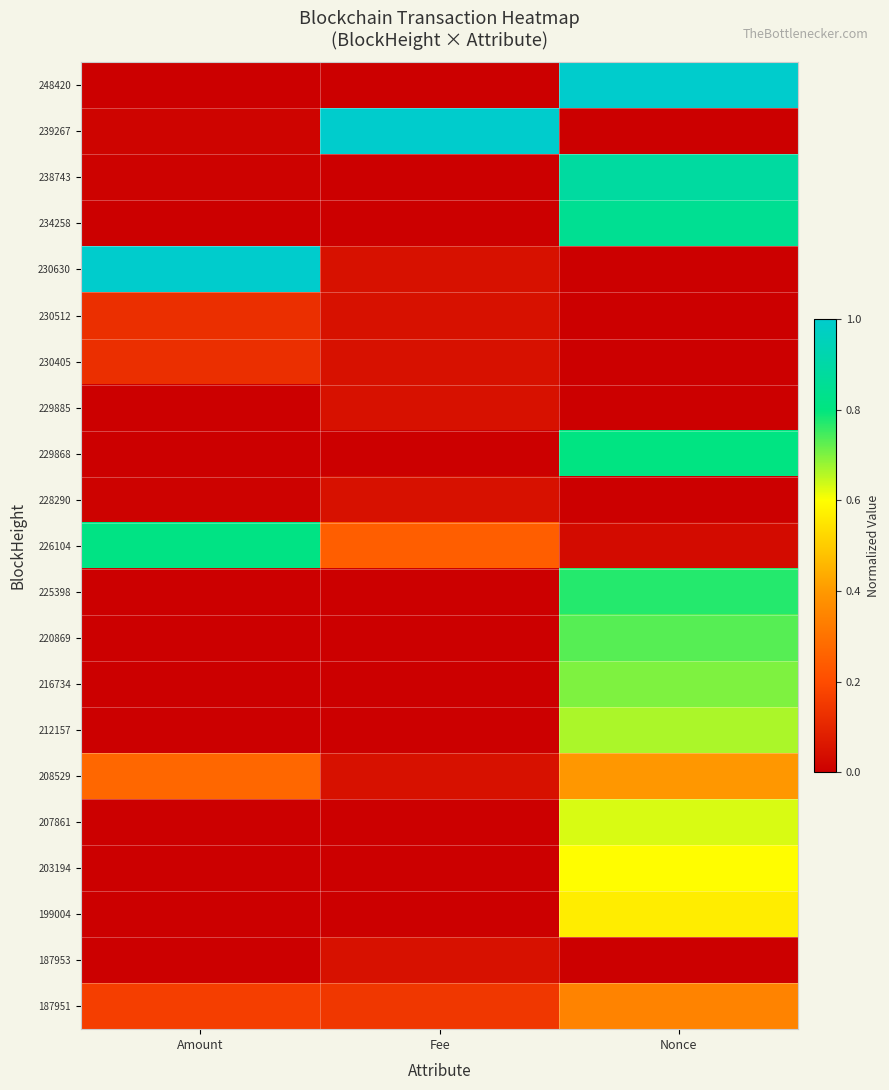

List the series in order of their peak value, highest first.

248420, 239267, 230630, 238743, 234258, 226104, 229868, 225398, 220869, 216734, 212157, 207861, 203194, 199004, 208529, 187951, 230512, 230405, 229885, 228290, 187953